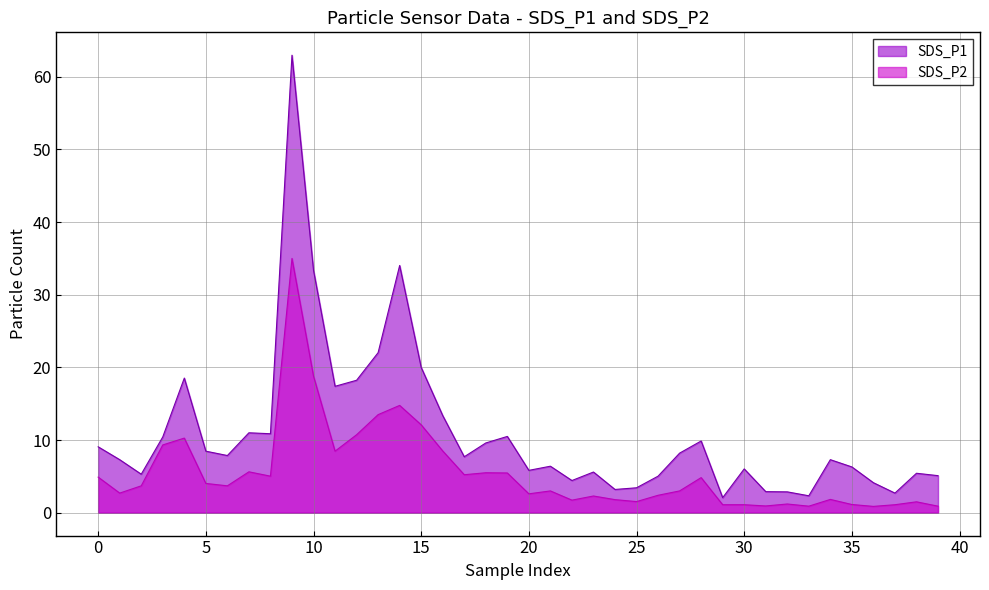

Rank the series at 26 from highest to lowest value.

SDS_P1, SDS_P2